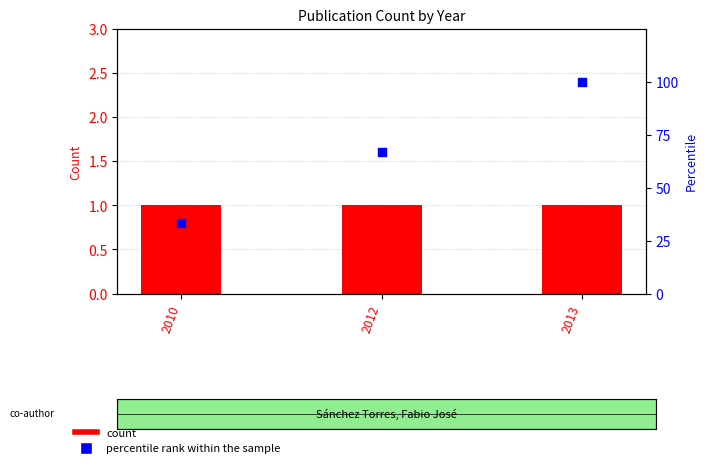

Is the value of count at 2012 greater than the value of percentile rank within the sample at 2013?

No